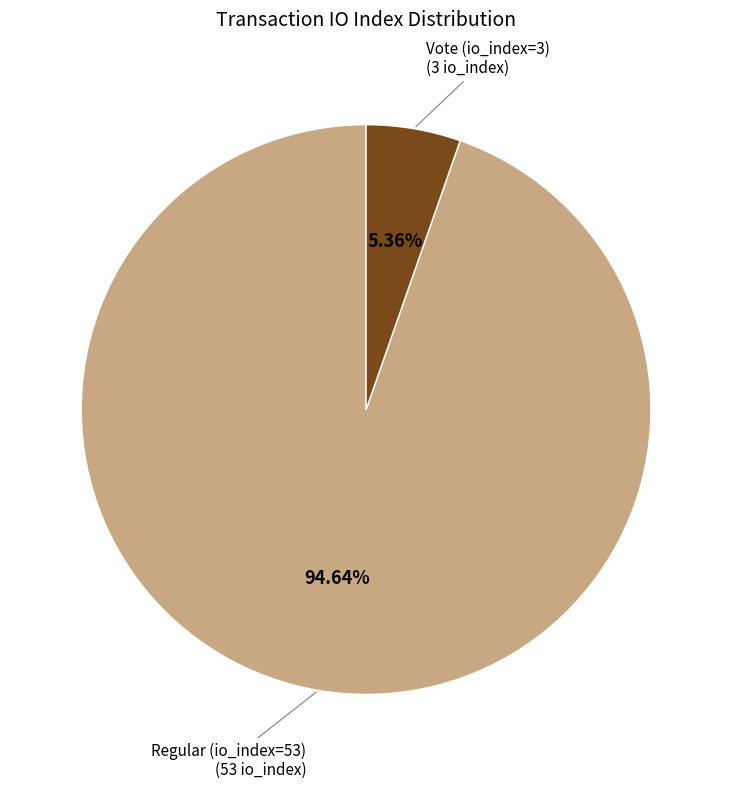

Is there a majority slice in this chart?

Yes